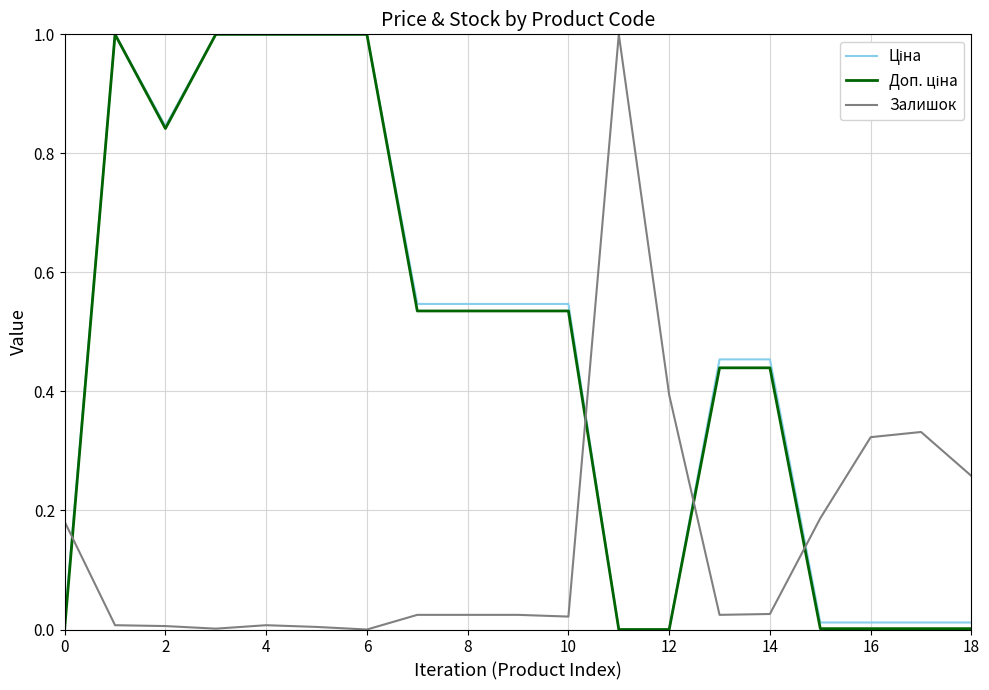

What is the greatest value displayed?

1.0